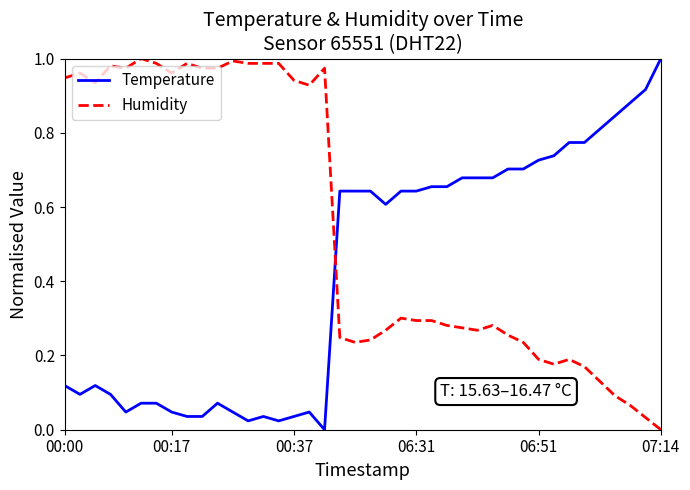

Which series has the largest total across all categories?

Humidity